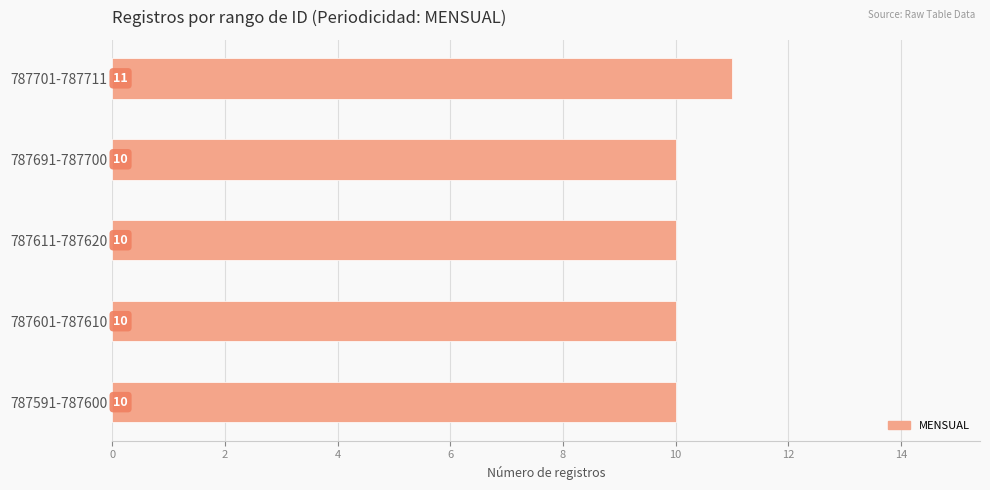

At which category does the chart reach its peak across all series?

787701-787711